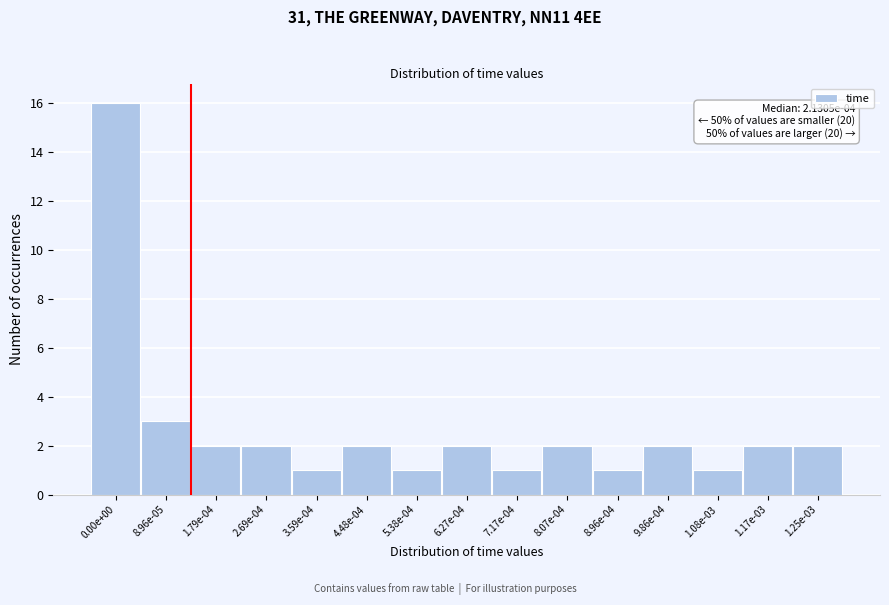

Reading left to right, what are all the values shown in this chart?

0.00e+00=16	8.96e-05=3	1.79e-04=2	2.69e-04=2	3.59e-04=1	4.48e-04=2	5.38e-04=1	6.27e-04=2	7.17e-04=1	8.07e-04=2	8.96e-04=1	9.86e-04=2	1.08e-03=1	1.17e-03=2	1.25e-03=2